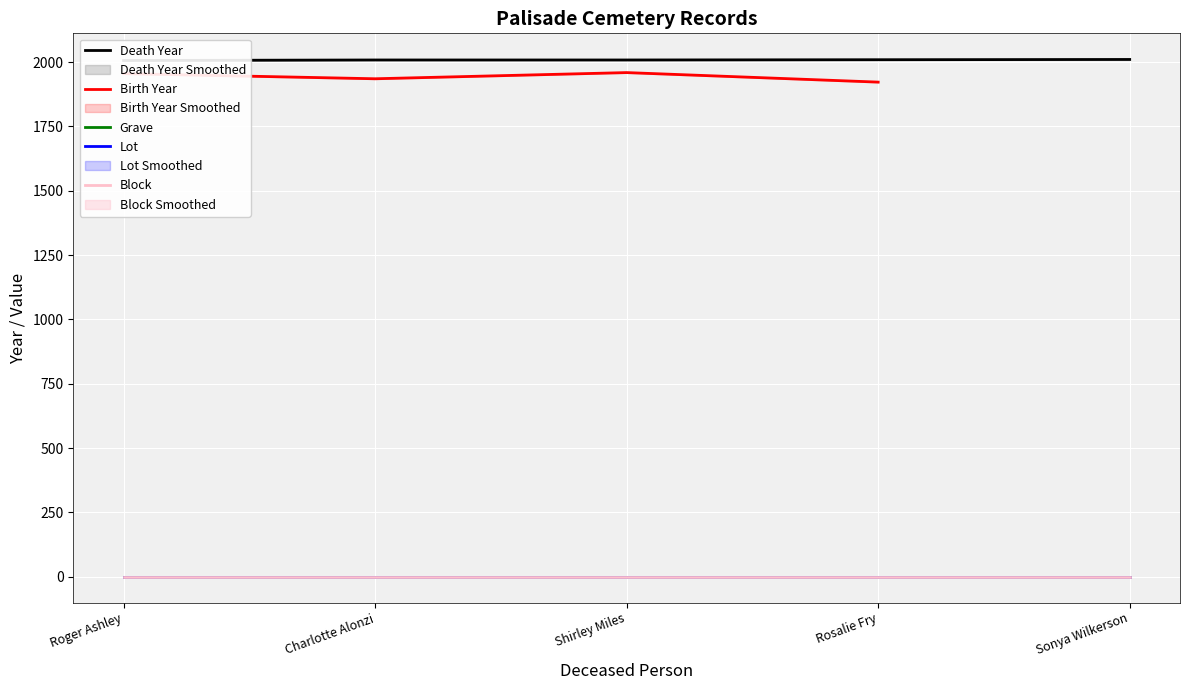

What is the label of the 3rd point from the left?

Shirley Miles